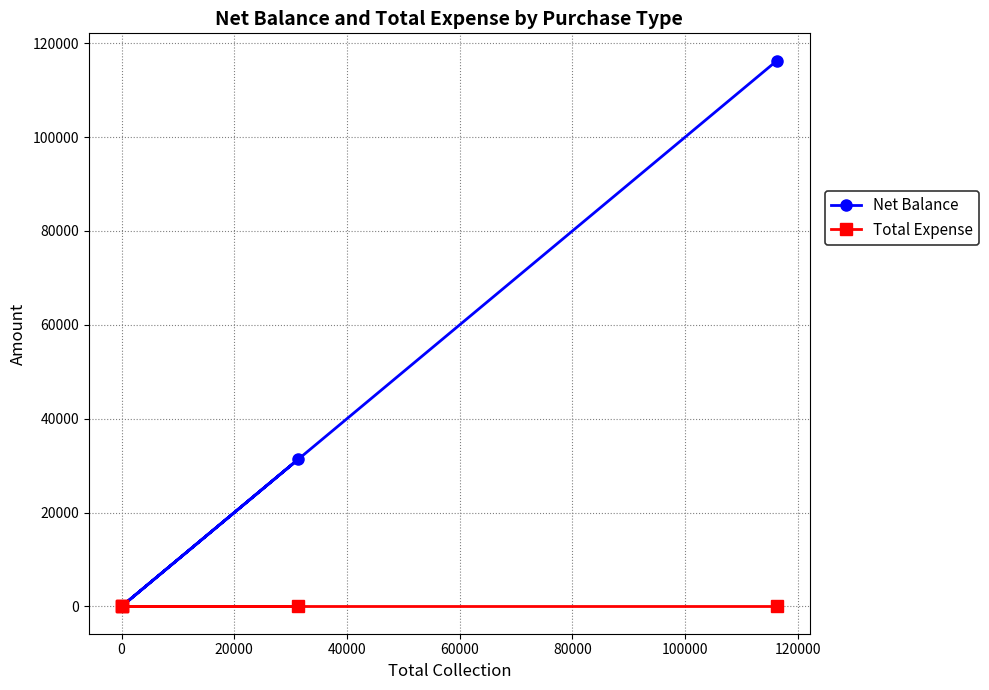

Which series has the largest total across all categories?

Net Balance